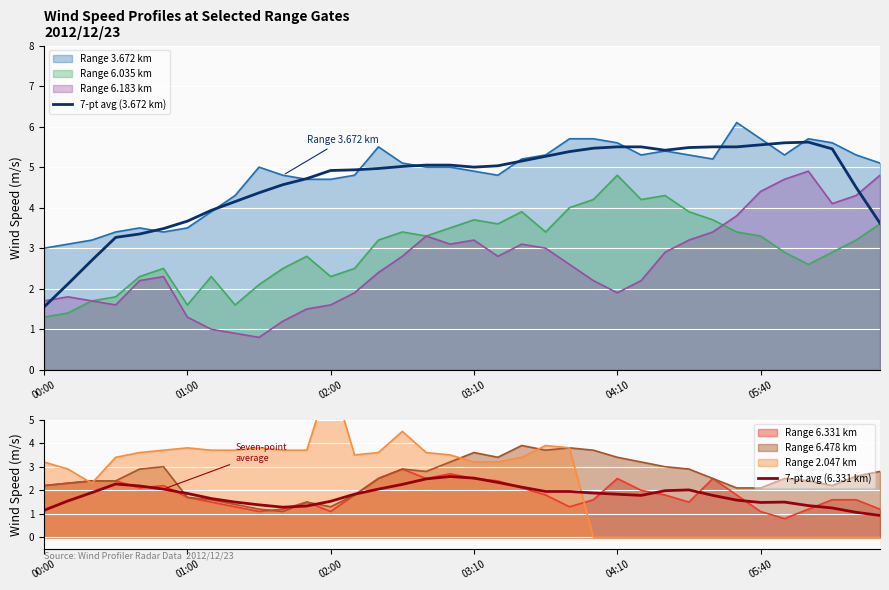

How many data points does each series have?

36